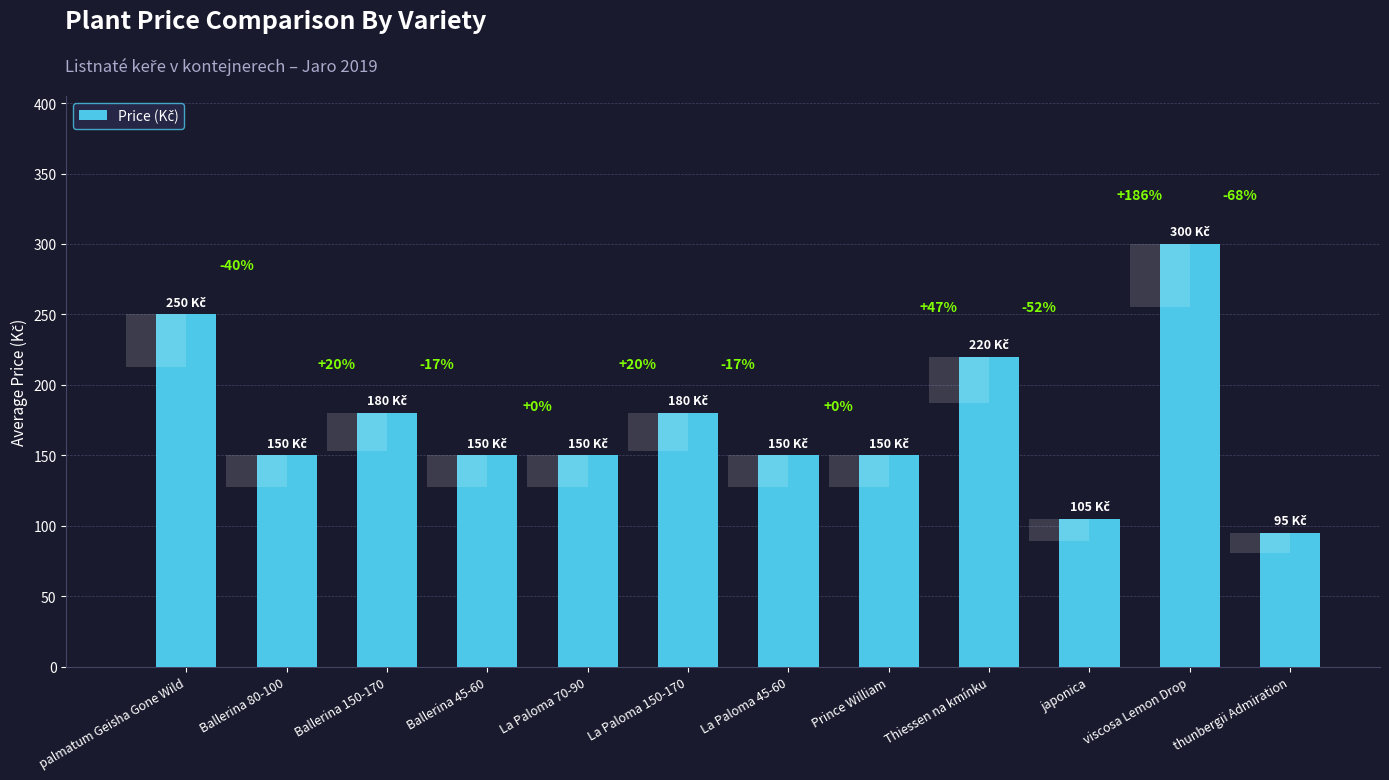

What is the value of the 6th bar from the left?

180